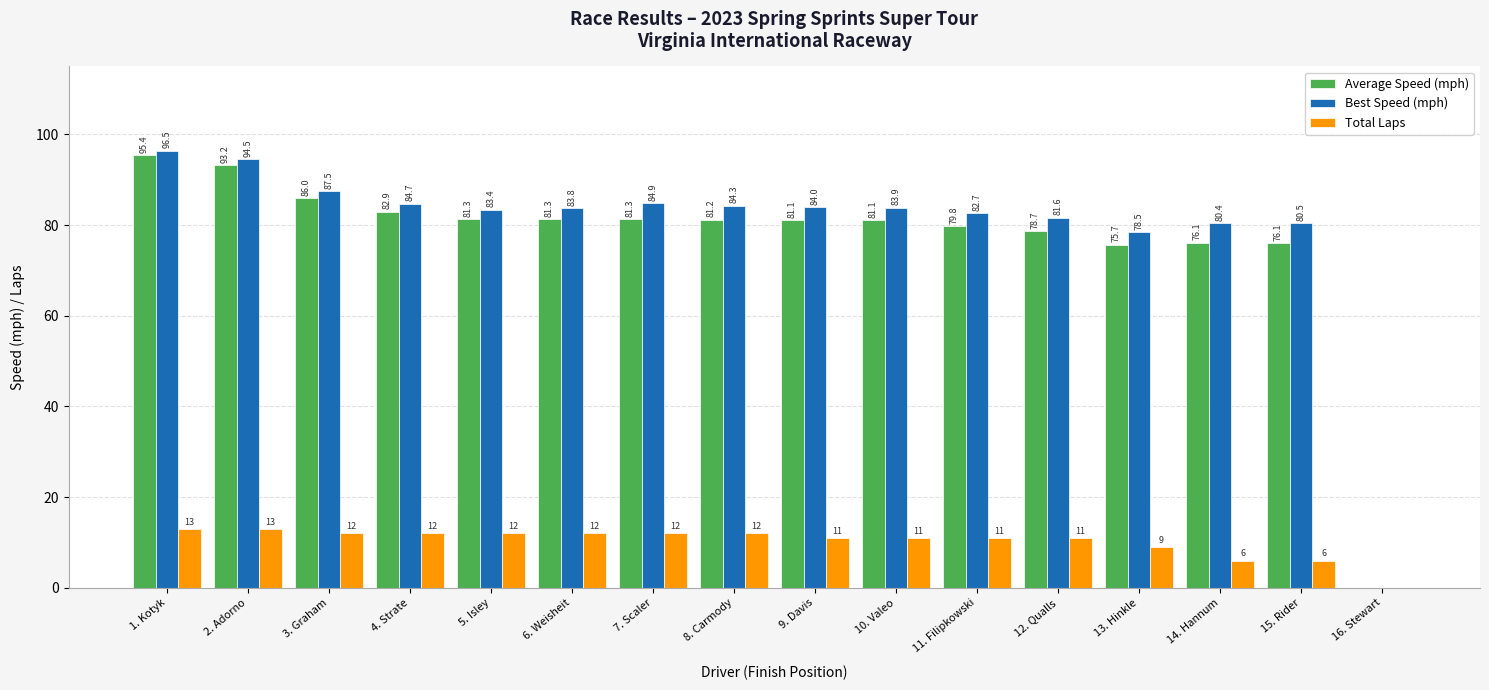

At which category does the chart reach its peak across all series?

1. Kotyk